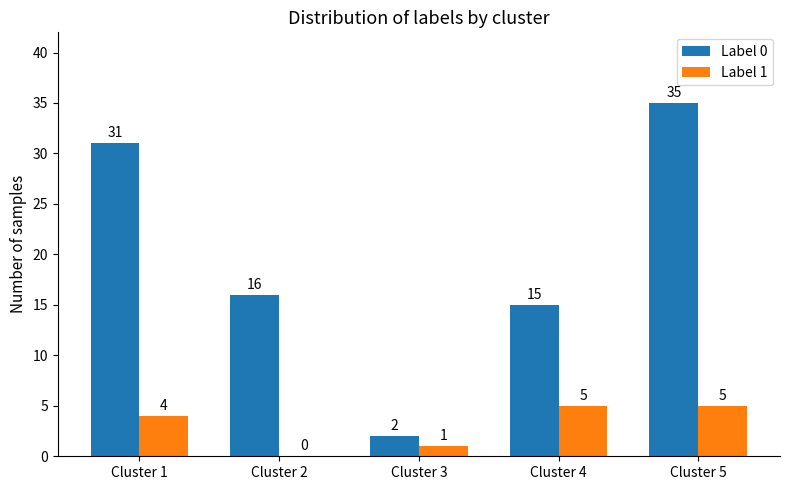

What are all the series names shown in the legend?

Label 0, Label 1